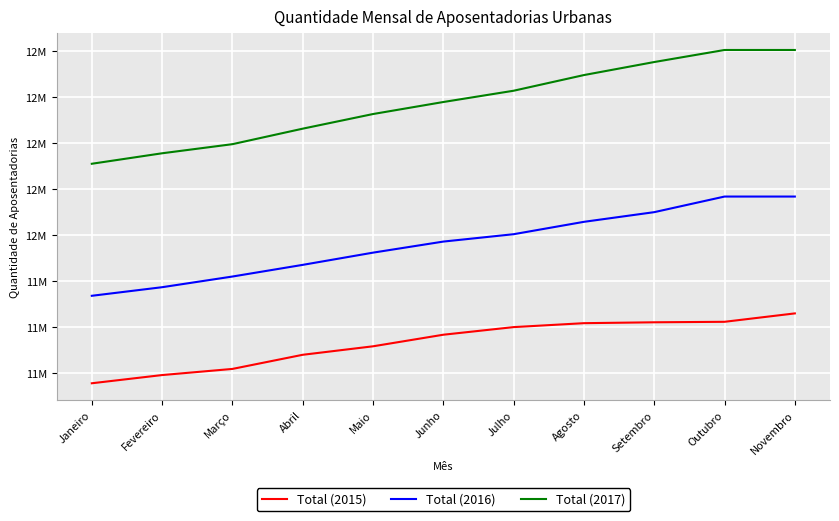

What are all the series names shown in the legend?

Total (2015), Total (2016), Total (2017)